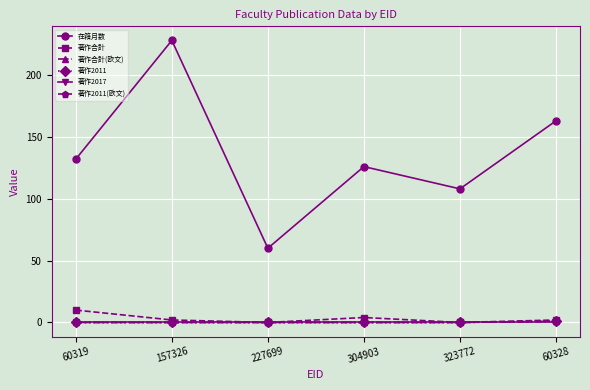

Which series has the widest spread of values?

在籍月数